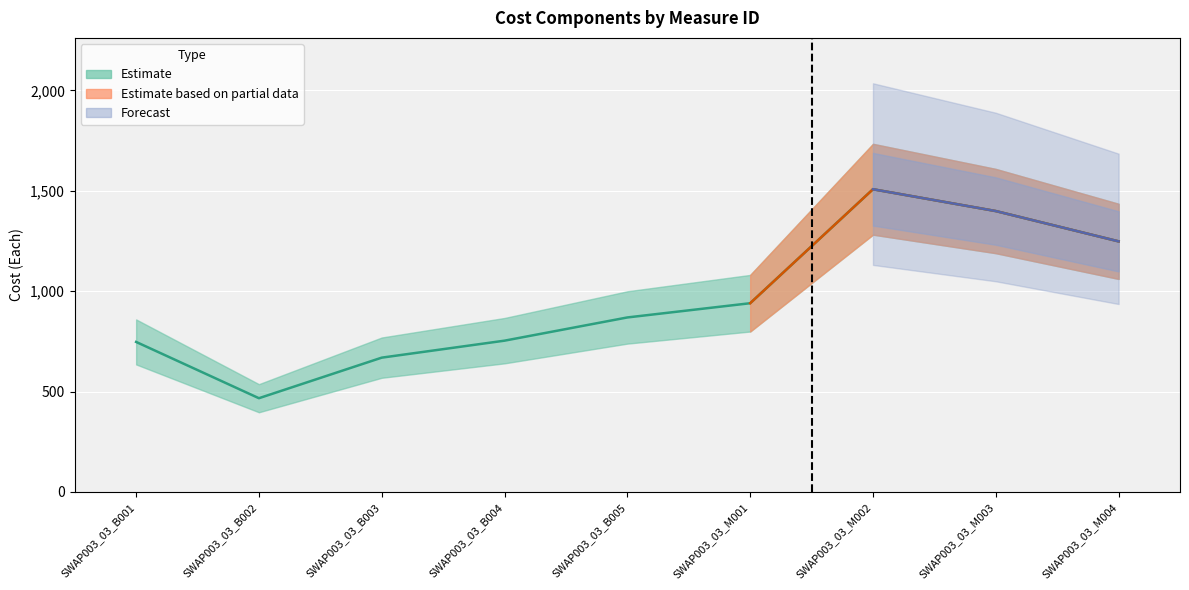

Reading left to right, transcribe all the data shown in this chart.

MatlCost: 747.2	466.9	668.9	753.5	869.1	940.0	1507.6	1399.0	1248.1
LaborCost: 0.0	0.0	0.0	0.0	0.0	0.0	0.0	0.0	0.0
InstallHours: 0.0	0.0	0.0	0.0	0.0	0.0	0.0	0.0	0.0
LaborRate: 0.0	0.0	0.0	0.0	0.0	0.0	0.0	0.0	0.0